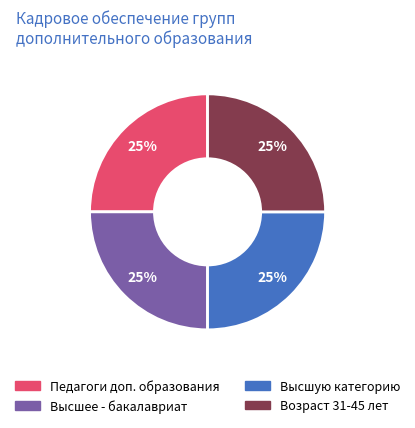

Is it true that Педагоги доп. образования is 15% of the pie?

False